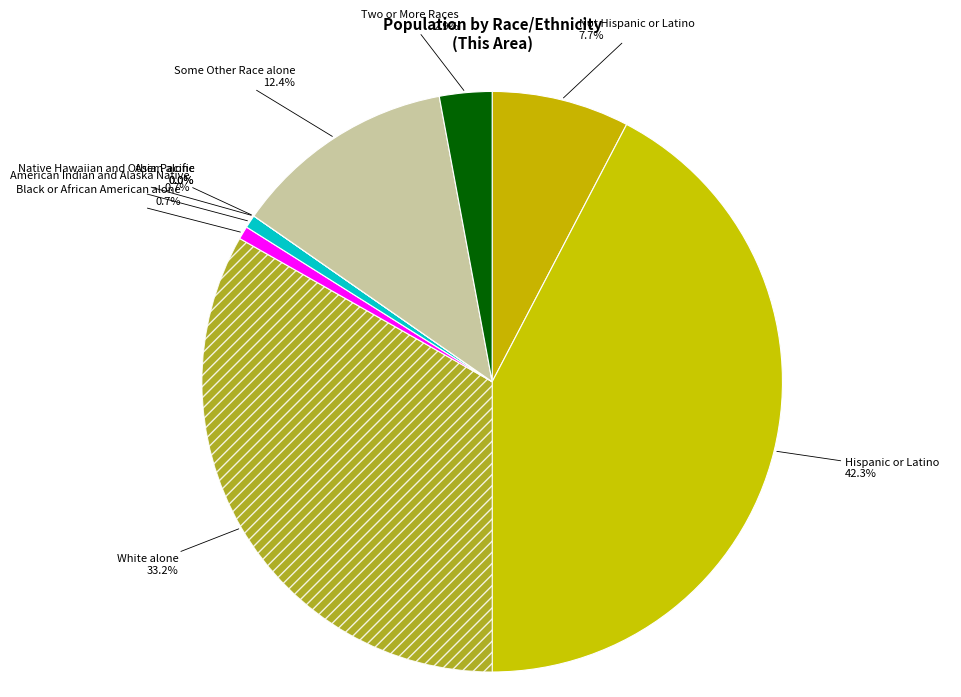

Combined, do Black or African American alone and Asian alone account for over 50%?

No